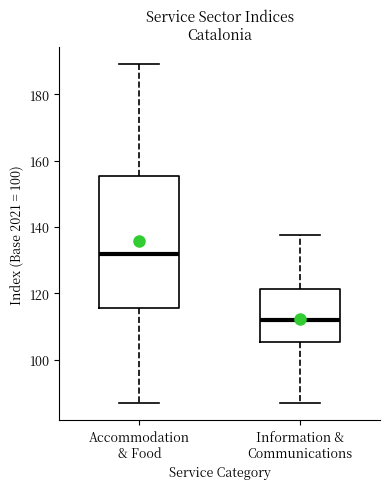

Which box has the highest median line?

Accommodation & Food